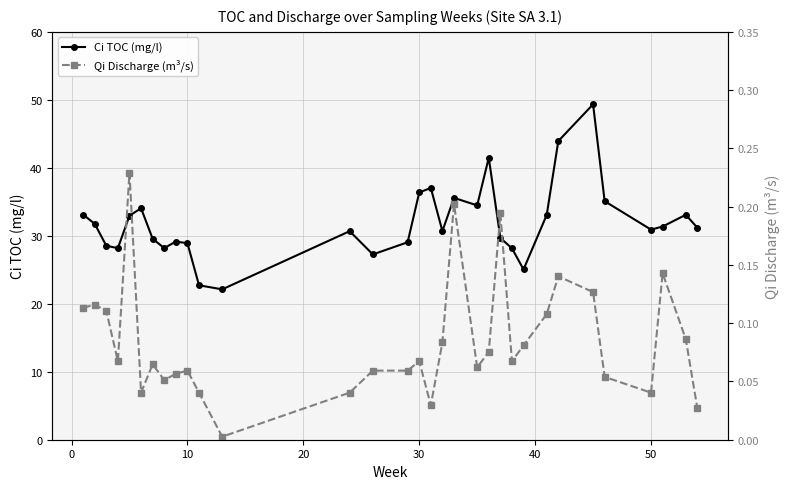

True or false: Qi Discharge (m³/s) and Ci TOC (mg/l) cross at least once.

False